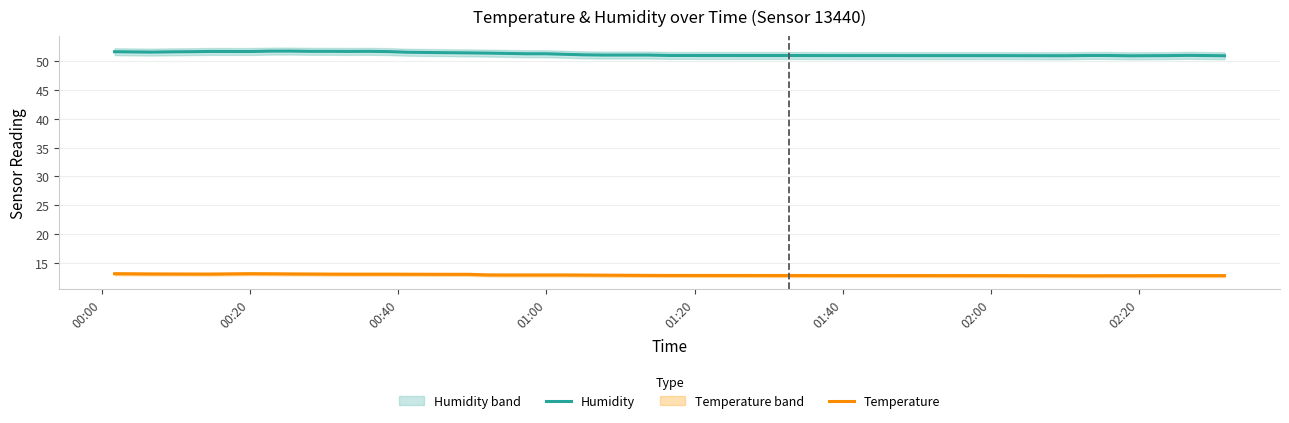

Which series has the widest spread of values?

Humidity